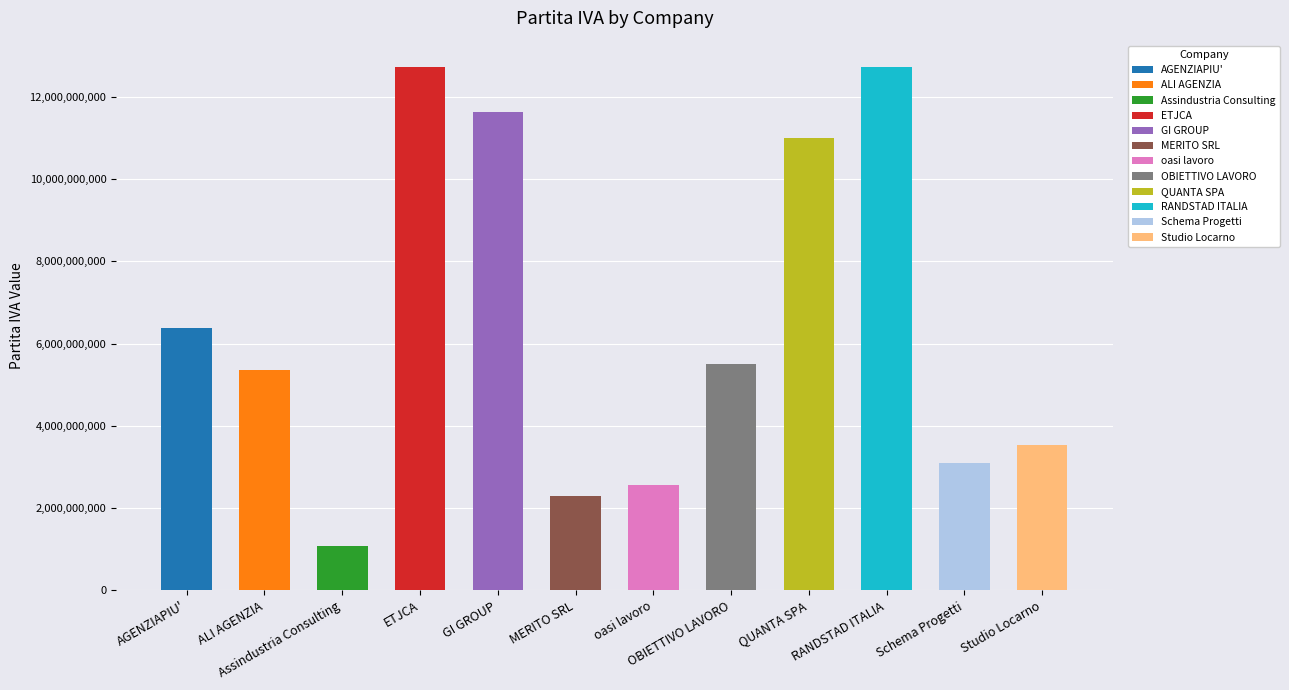

Where does the data first go above 5510281008?

AGENZIAPIU'